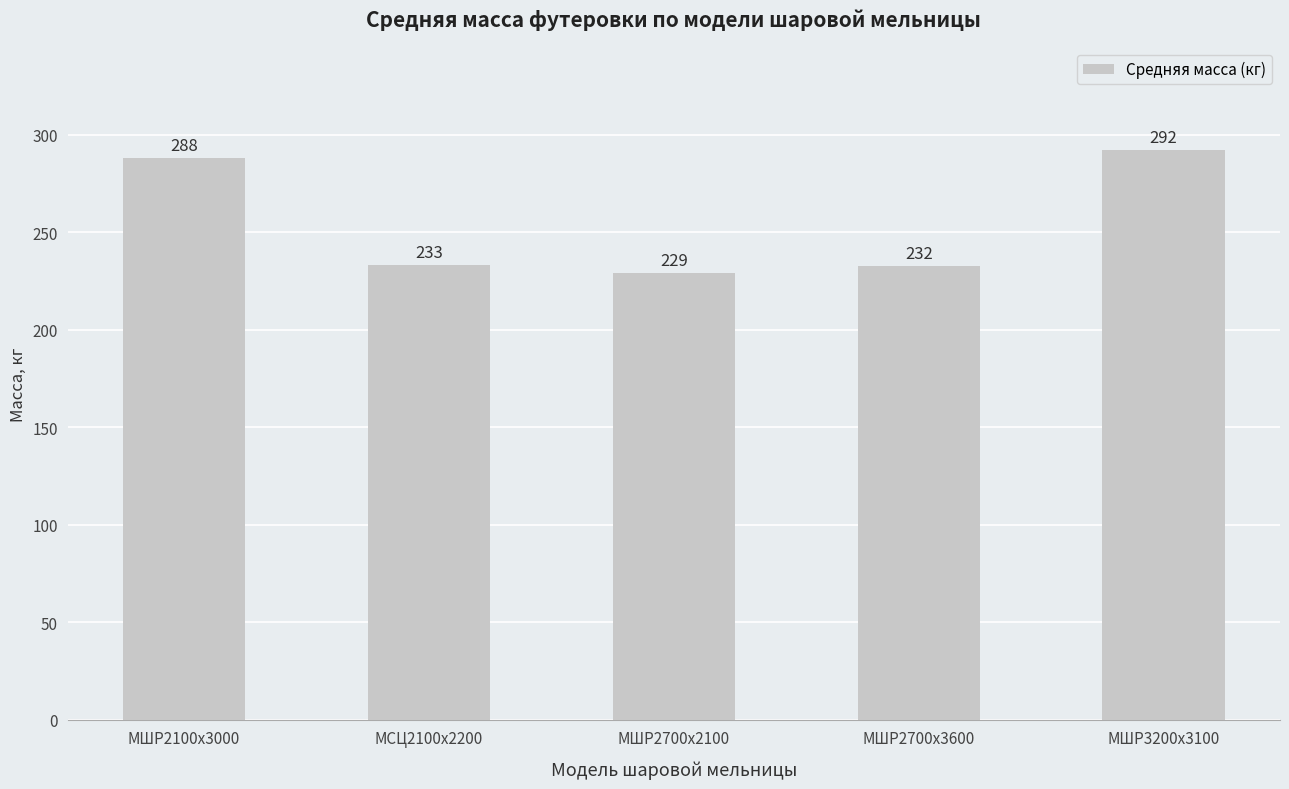

List the labels in order of value, largest first.

МШР3200х3100, МШР2100х3000, МСЦ2100х2200, МШР2700х3600, МШР2700х2100